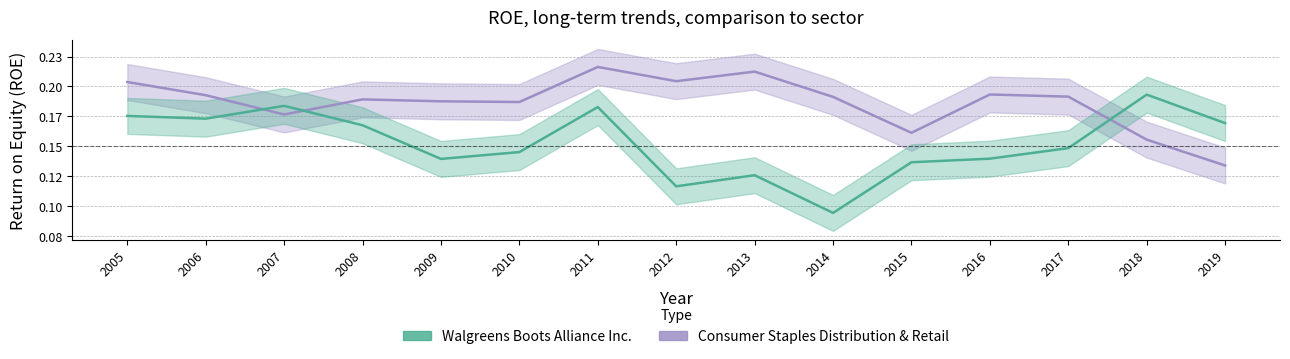

In Consumer Staples Distribution & Retail, how many points are higher than both neighbors (excluding endpoints)?

4